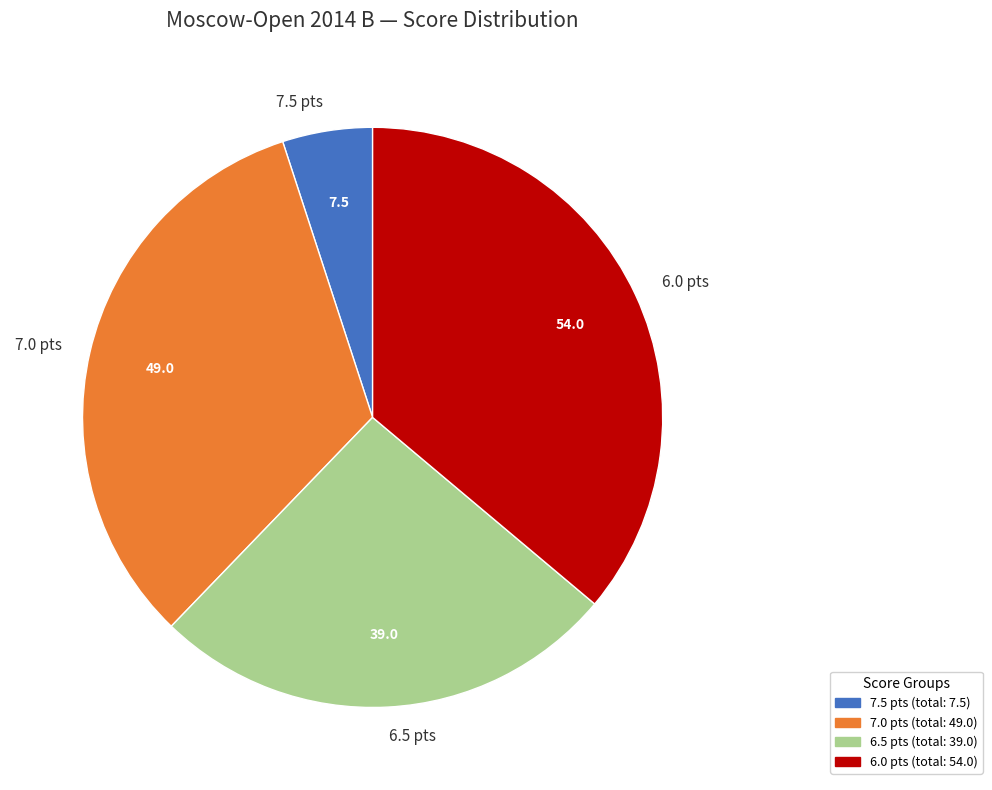

Rank the categories by value from highest to lowest.

6.0 pts, 7.0 pts, 6.5 pts, 7.5 pts